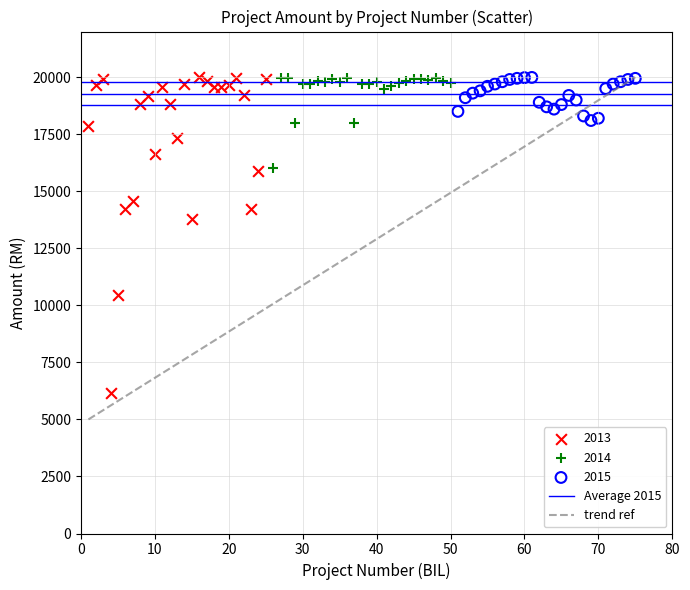

Which series has the largest Y range (max minus min)?

2013